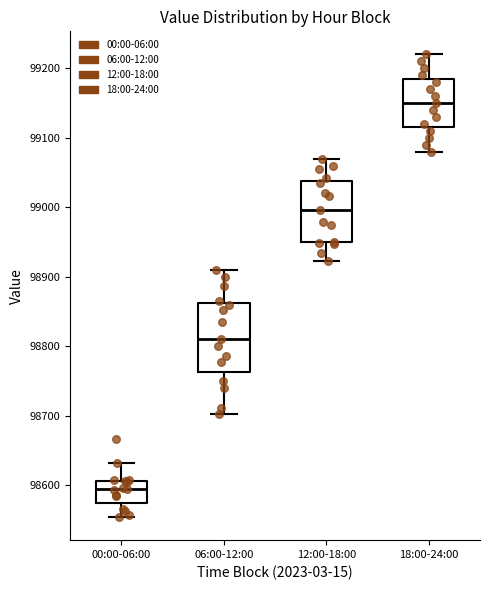

Reading left to right, transcribe this box plot: for each box, give where its median line is, the range the box spans, and where its two whiskers end, as read against the y-axis. The values are not printed on the chart, so give them approximately, as read against the axis.

00:00-06:00: median 98590, box 98570 to 98610, whiskers 98550 to 98630
06:00-12:00: median 98810, box 98760 to 98860, whiskers 98700 to 98910
12:00-18:00: median 99000, box 98950 to 99040, whiskers 98920 to 99070
18:00-24:00: median 99150, box 99120 to 99190, whiskers 99080 to 99220